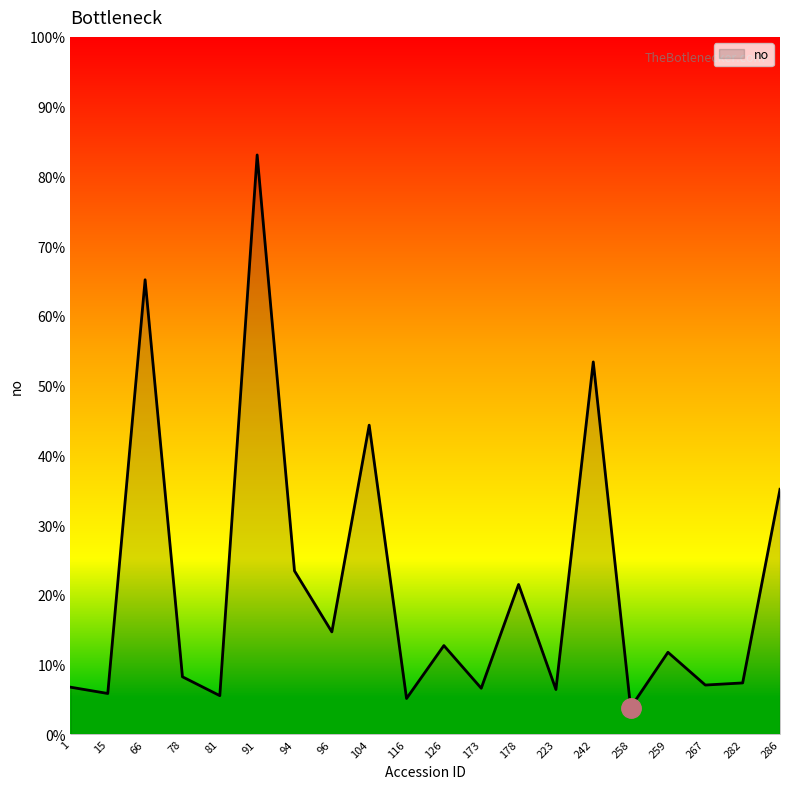

At which category does the data reach its first local peak?

66